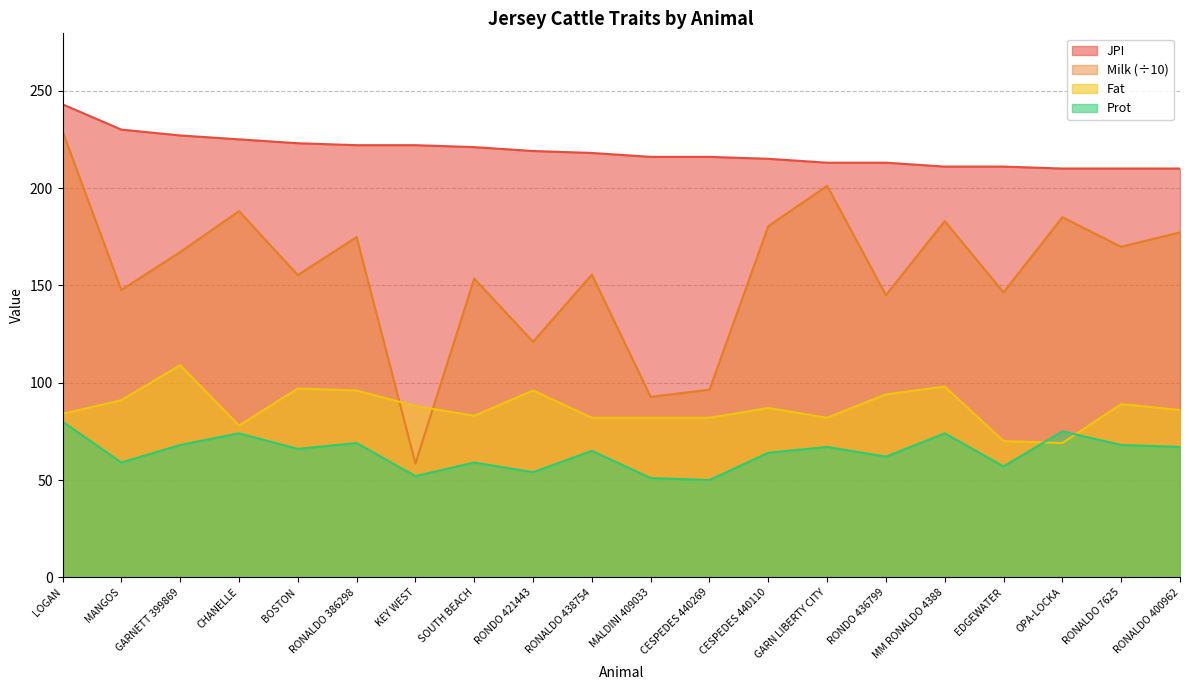

Where is Prot nearest to the value 65?

RONALDO 438754